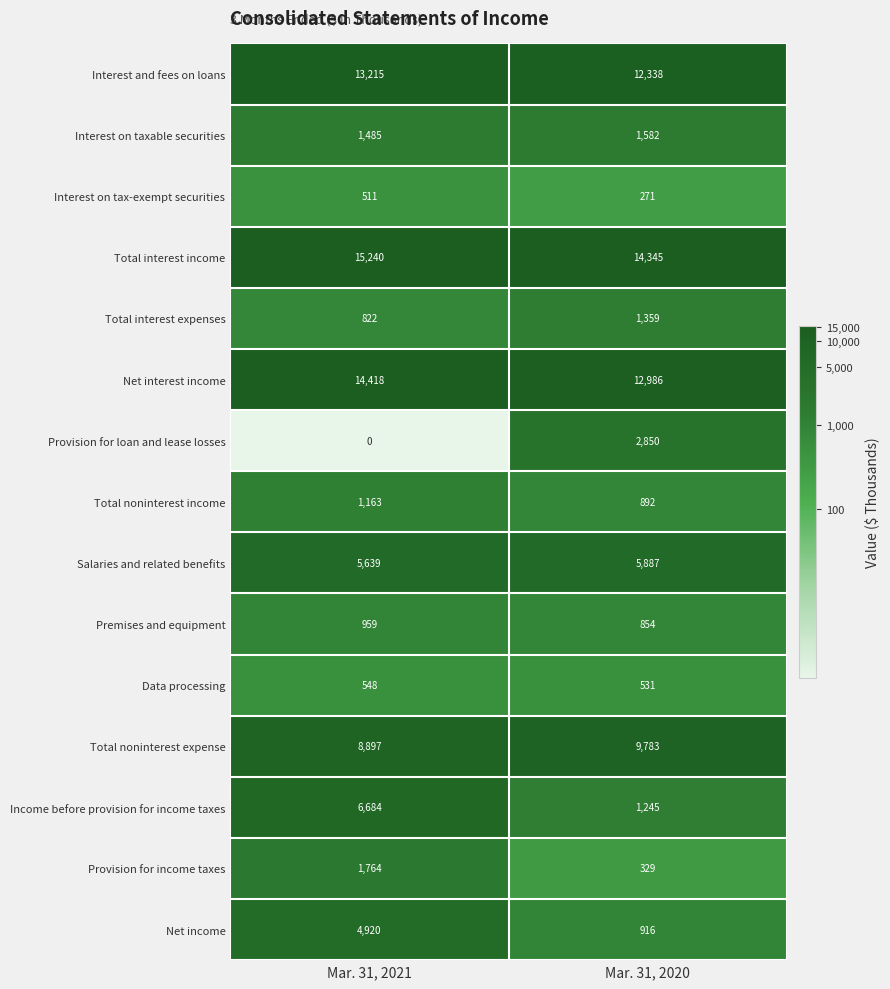

Reading left to right, transcribe all the data shown in this chart.

Interest and fees on loans: Mar. 31, 2021=13215	Mar. 31, 2020=12338
Interest on taxable securities: Mar. 31, 2021=1485	Mar. 31, 2020=1582
Interest on tax-exempt securities: Mar. 31, 2021=511	Mar. 31, 2020=271
Total interest income: Mar. 31, 2021=15240	Mar. 31, 2020=14345
Total interest expenses: Mar. 31, 2021=822	Mar. 31, 2020=1359
Net interest income: Mar. 31, 2021=14418	Mar. 31, 2020=12986
Provision for loan and lease losses: Mar. 31, 2021=0	Mar. 31, 2020=2850
Total noninterest income: Mar. 31, 2021=1163	Mar. 31, 2020=892
Salaries and related benefits: Mar. 31, 2021=5639	Mar. 31, 2020=5887
Premises and equipment: Mar. 31, 2021=959	Mar. 31, 2020=854
Data processing: Mar. 31, 2021=548	Mar. 31, 2020=531
Total noninterest expense: Mar. 31, 2021=8897	Mar. 31, 2020=9783
Income before provision for income taxes: Mar. 31, 2021=6684	Mar. 31, 2020=1245
Provision for income taxes: Mar. 31, 2021=1764	Mar. 31, 2020=329
Net income: Mar. 31, 2021=4920	Mar. 31, 2020=916